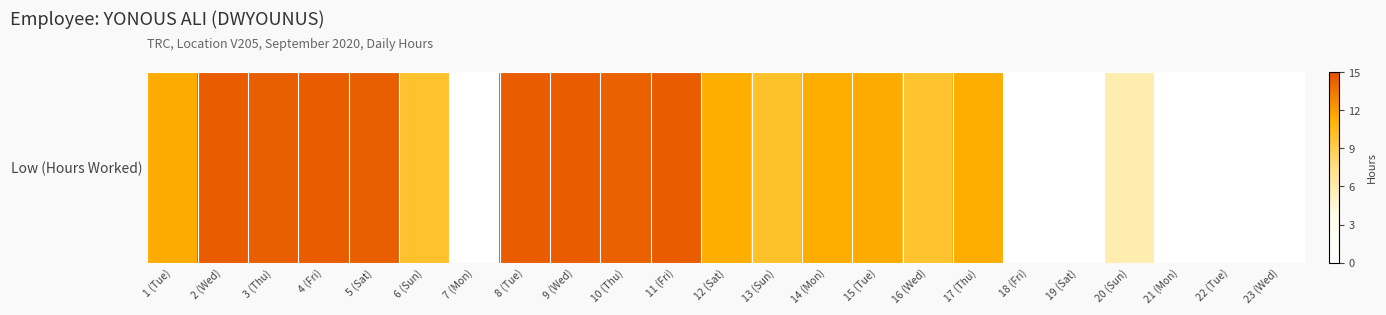

The chart shows a value of 9.9 at 16 (Wed). True or false?

True